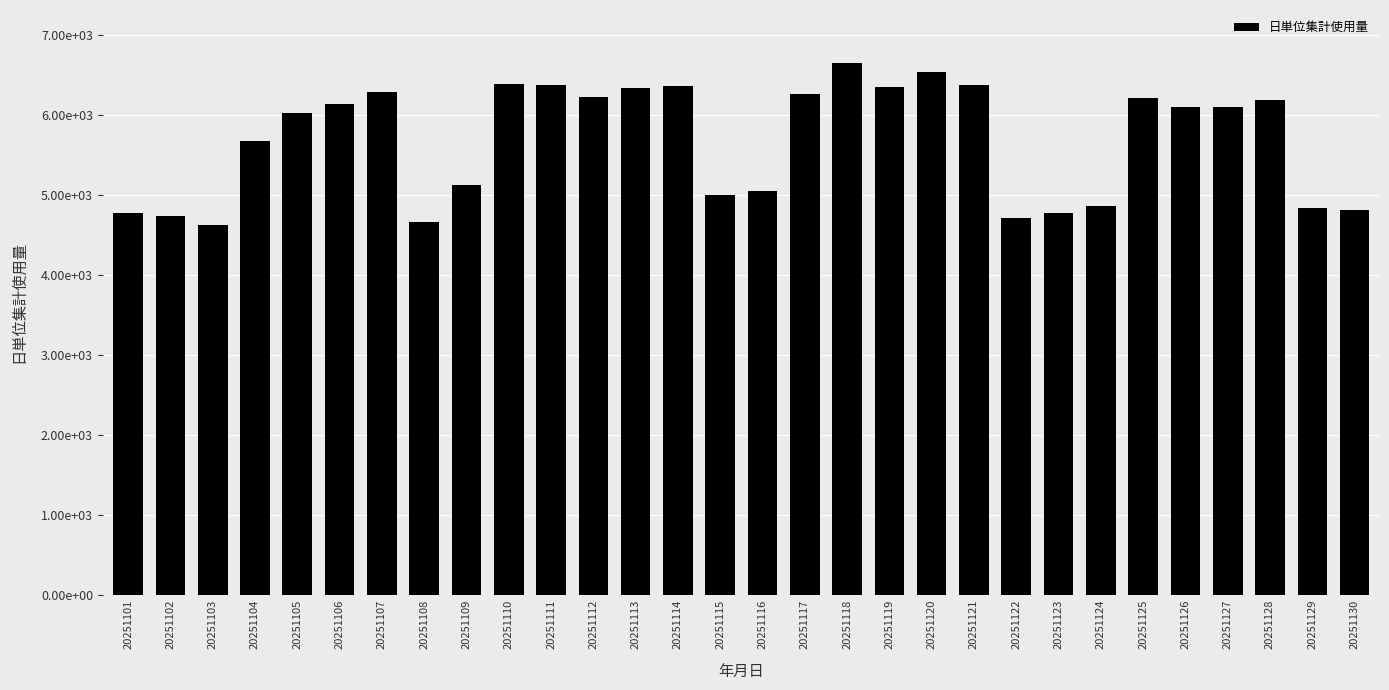

What is the sum of all values?

170576